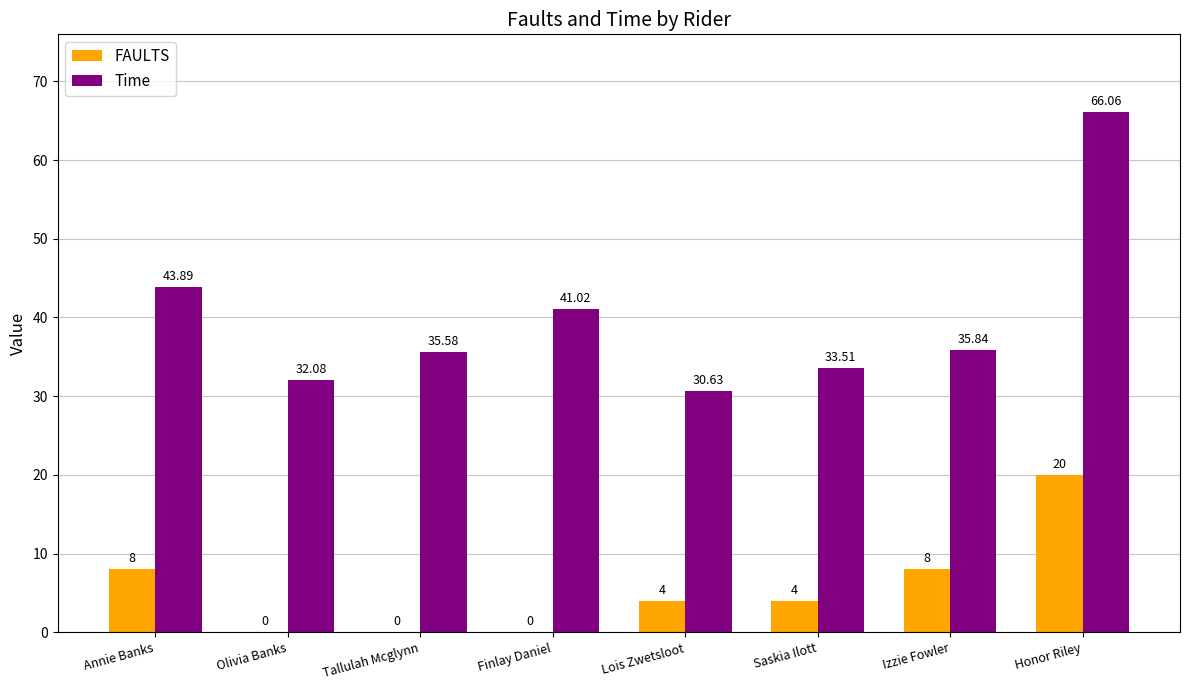

What is the average value of the FAULTS series?

5.5